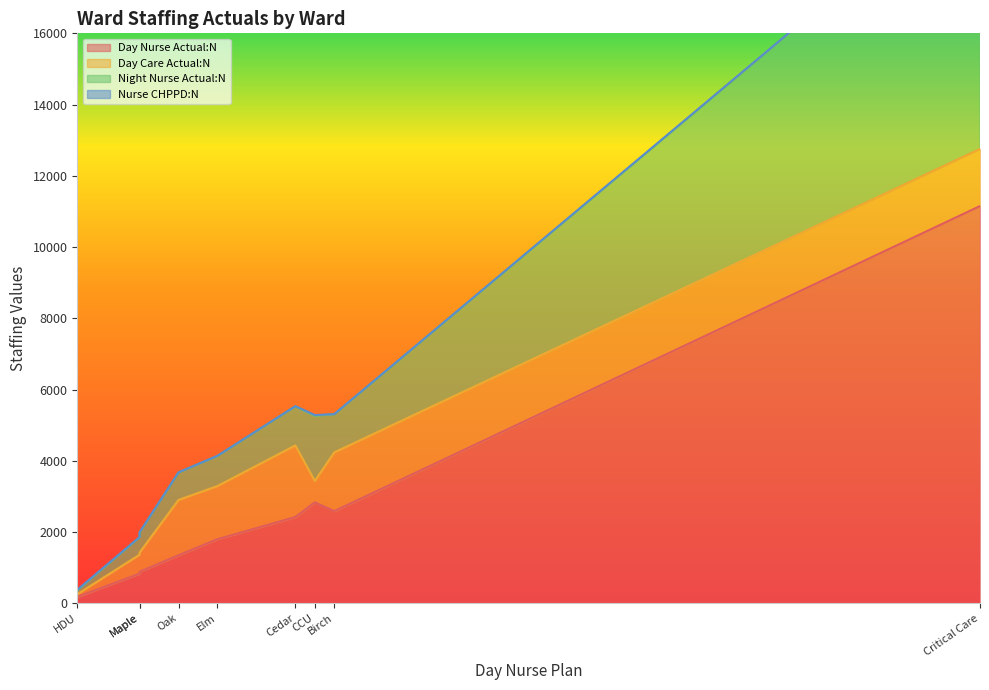

Rank the series by their maximum value, from highest to lowest.

Day Nurse Actual:N, Night Nurse Actual:N, Day Care Actual:N, Nurse CHPPD:N